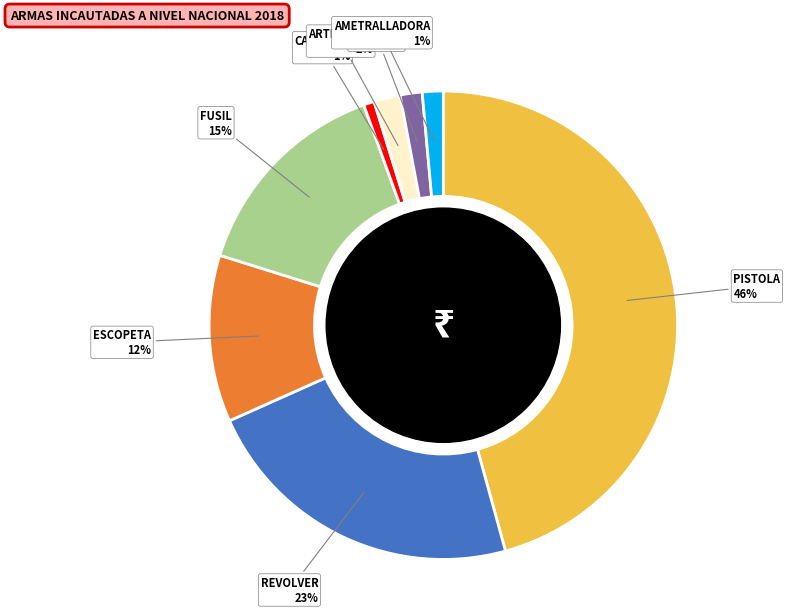

To the nearest percent, what is the average slice percentage?

12%